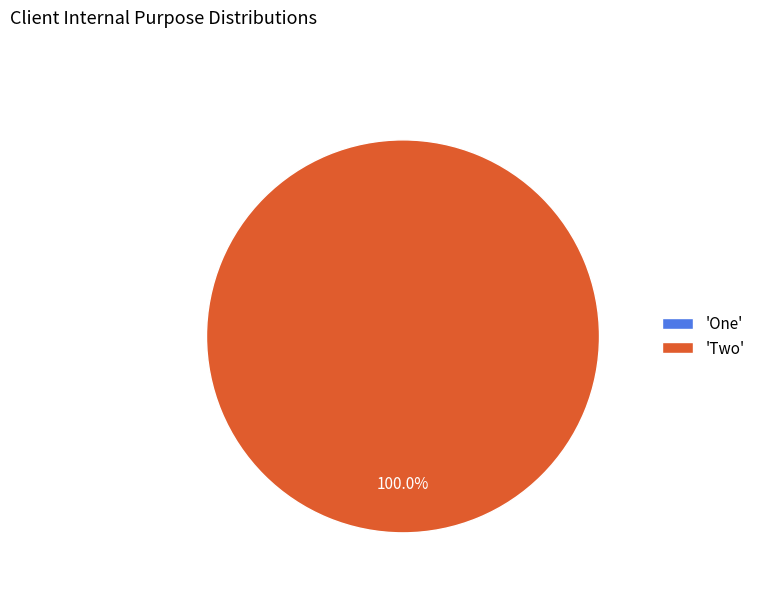

Does One represent more than half of the total?

No